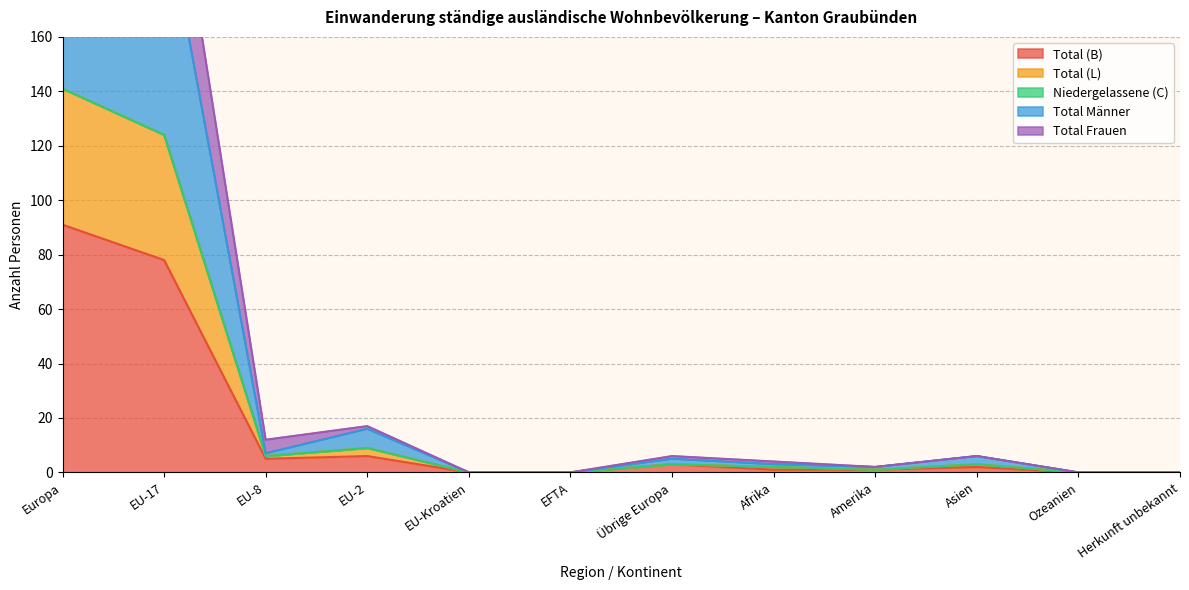

Is it true that Total Männer equals -88 at EU-Kroatien?

False